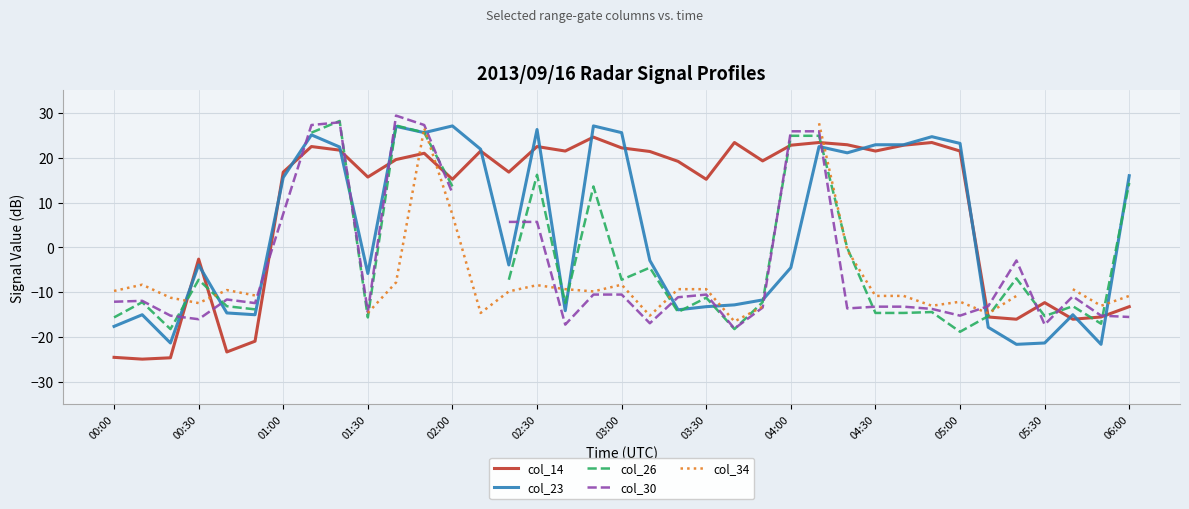

What is the maximum value for col_30?

29.4